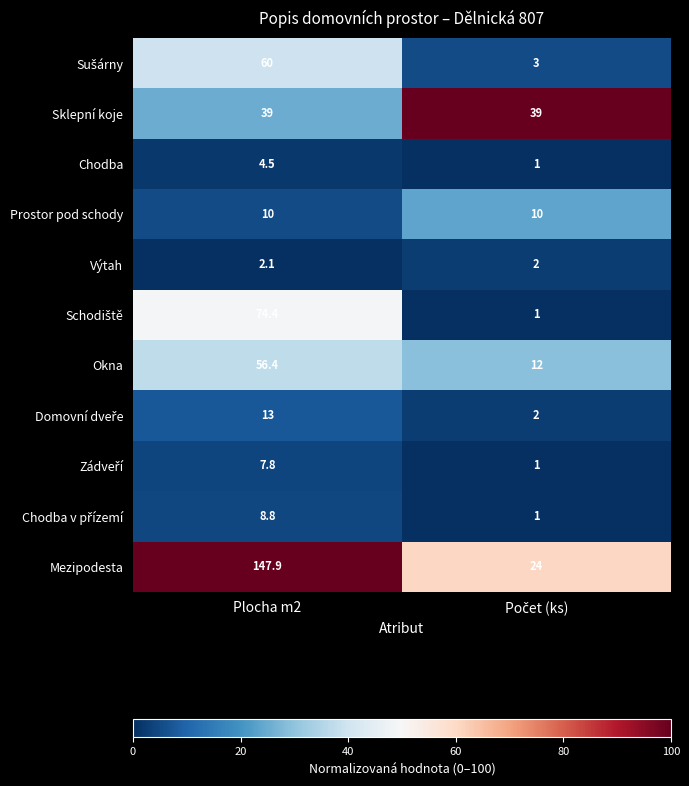

What is the difference between the highest and lowest values at Plocha m2?

145.8